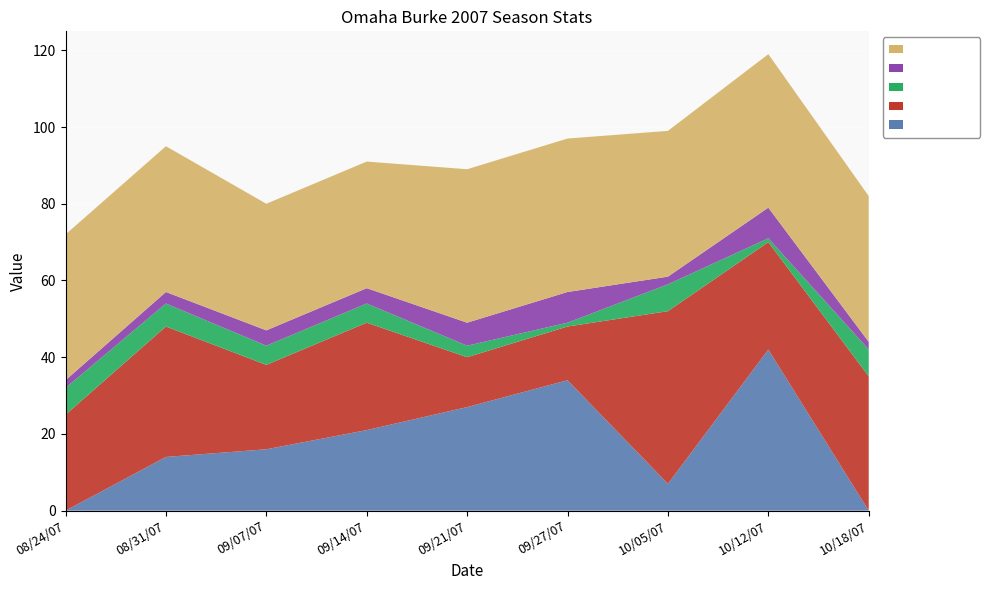

Reading right to left, list all the values displayed in this chart.

Team Score: 10/18/07=0	10/12/07=42	10/05/07=7	09/27/07=34	09/21/07=27	09/14/07=21	09/07/07=16	08/31/07=14	08/24/07=0
Opp Score: 10/18/07=35	10/12/07=28	10/05/07=45	09/27/07=14	09/21/07=13	09/14/07=28	09/07/07=22	08/31/07=34	08/24/07=25
Wins: 10/18/07=7	10/12/07=1	10/05/07=7	09/27/07=1	09/21/07=3	09/14/07=5	09/07/07=5	08/31/07=6	08/24/07=7
Losses: 10/18/07=2	10/12/07=8	10/05/07=2	09/27/07=8	09/21/07=6	09/14/07=4	09/07/07=4	08/31/07=3	08/24/07=2
WC Points: 10/18/07=38	10/12/07=40	10/05/07=38	09/27/07=40	09/21/07=40	09/14/07=33	09/07/07=33	08/31/07=38	08/24/07=38